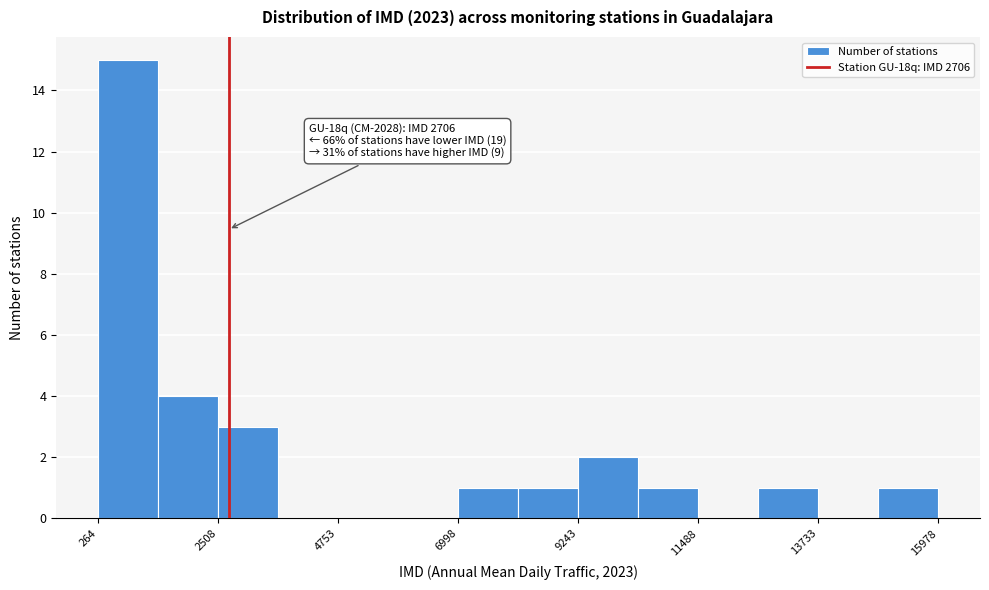

Read against the x-axis, roughly where is the centre of the tallest bar?

1000